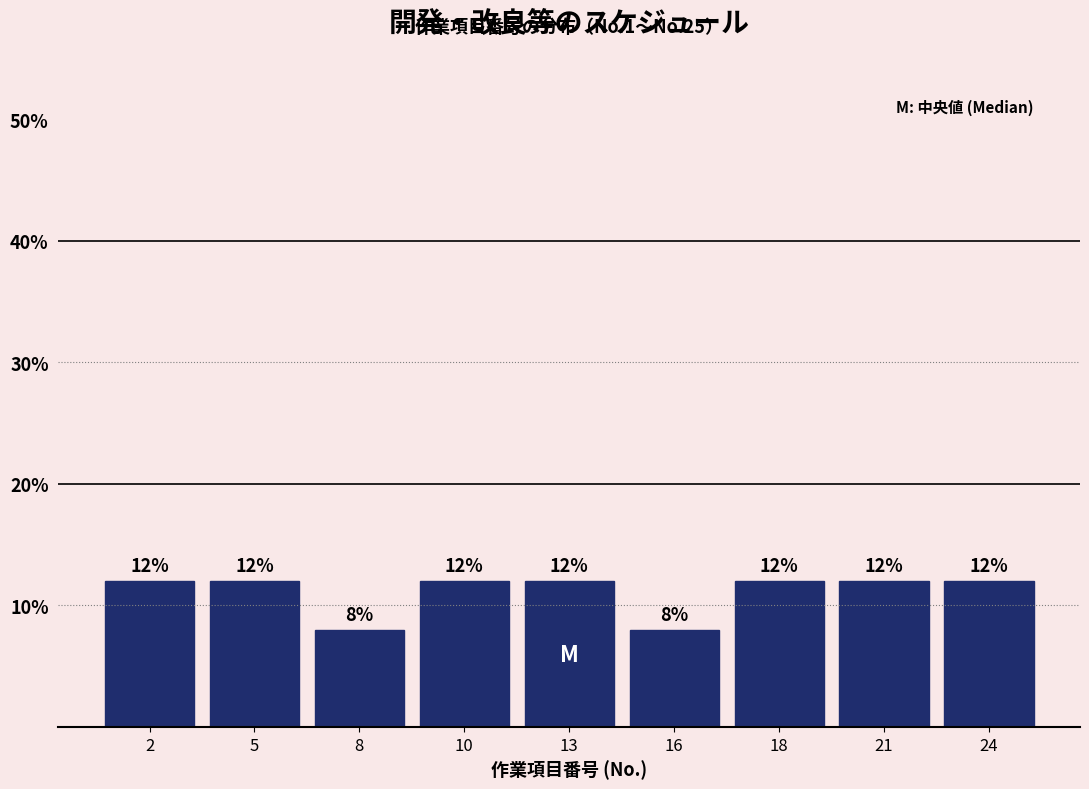

Reading left to right, transcribe all the data shown in this chart.

12	12	8	12	12	8	12	12	12